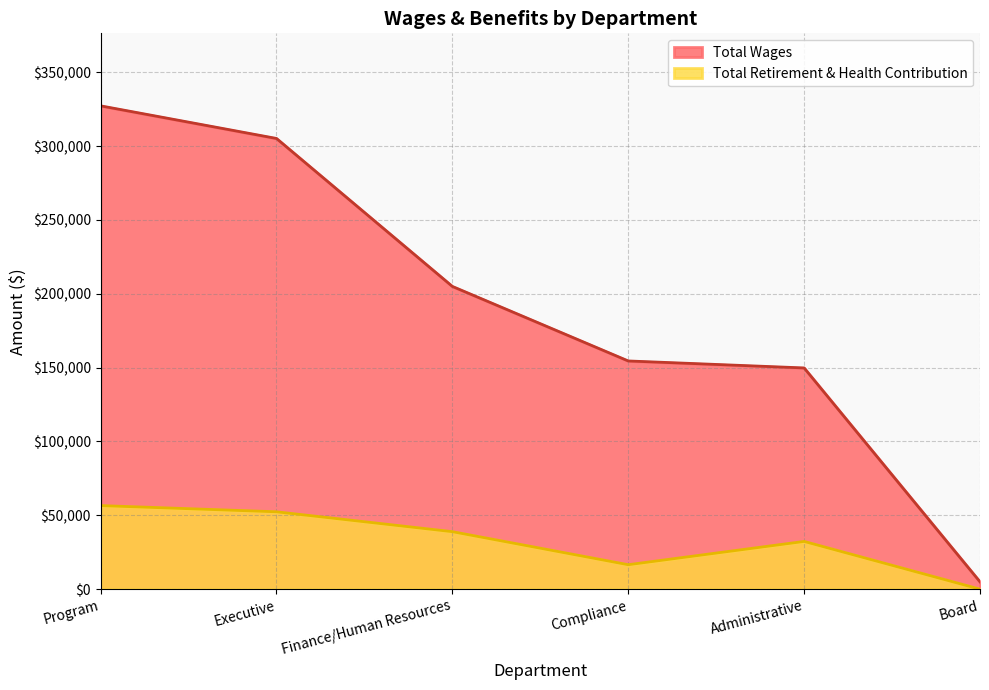

How many data points does each series have?

6